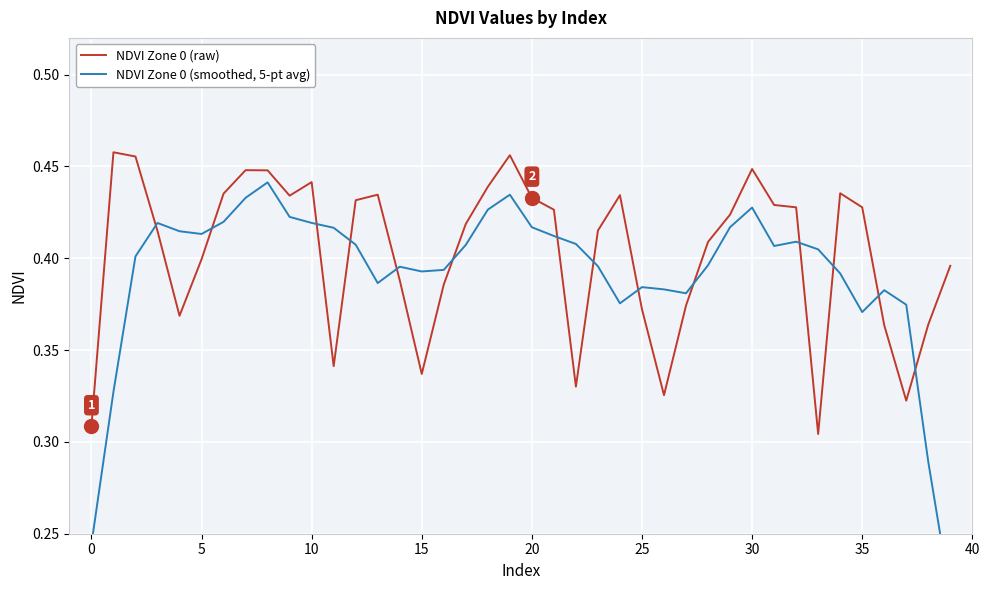

At which category is the sum across all series the highest?

19